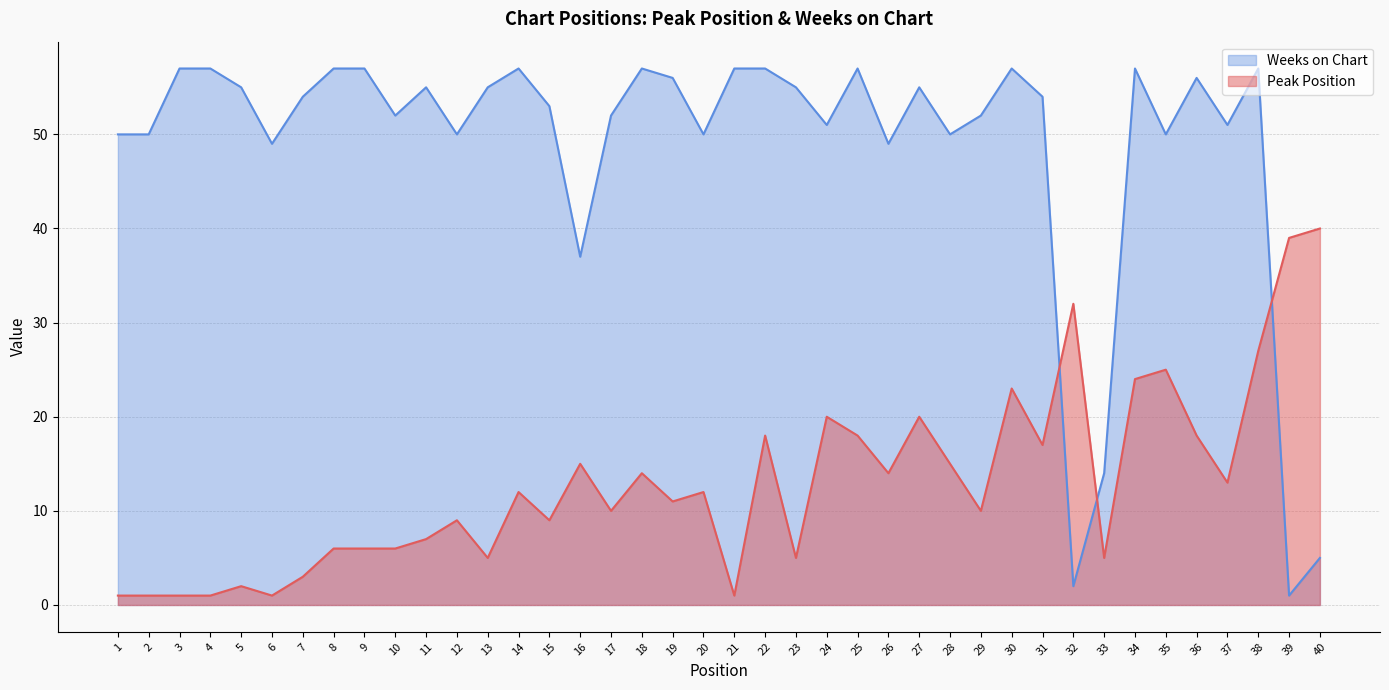

Which has a higher value, 5 or 23?

23